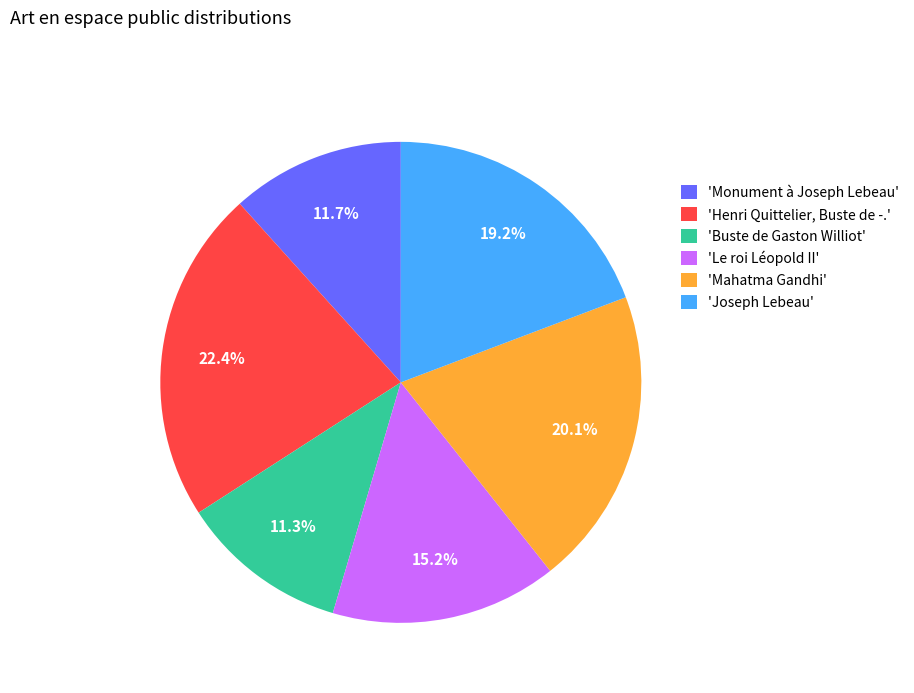

Does 'Le roi Léopold II' represent more than half of the total?

No